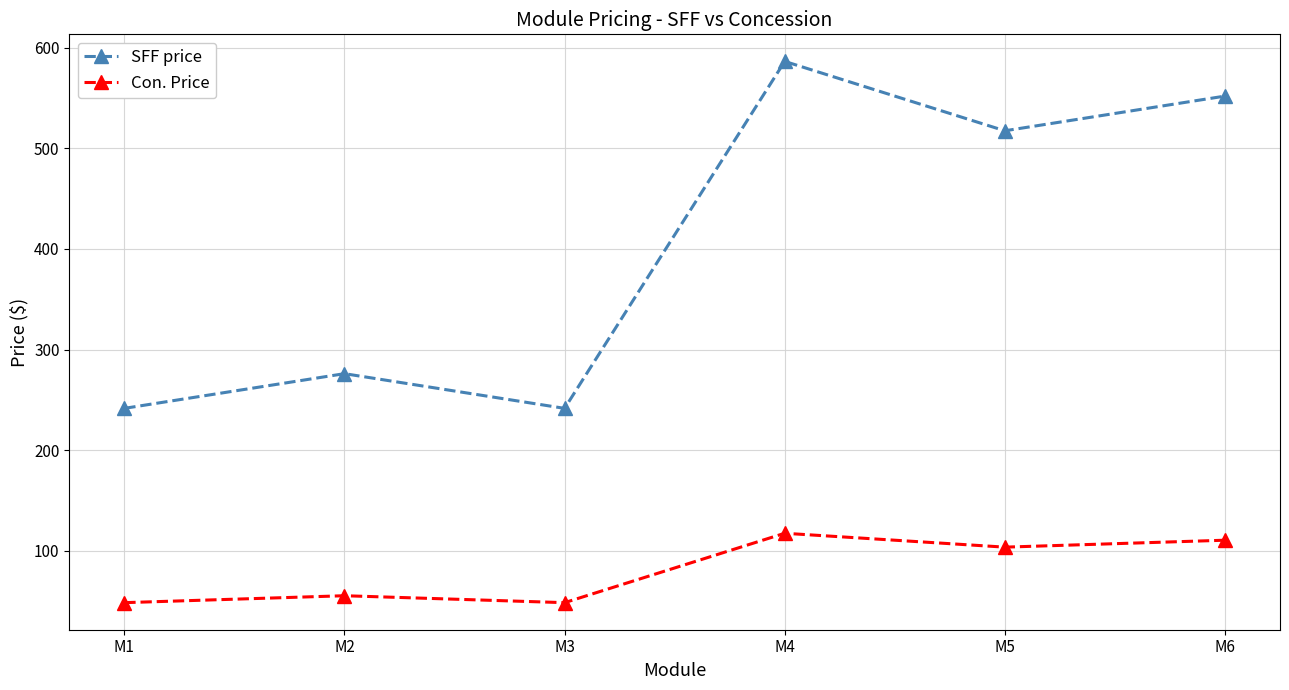

Which category has the highest value in the SFF price series?

M4